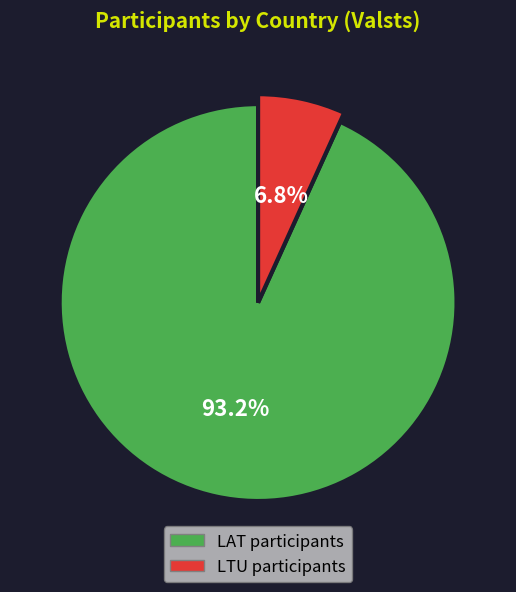

To the nearest percent, what percentage of the pie is LTU?

7%